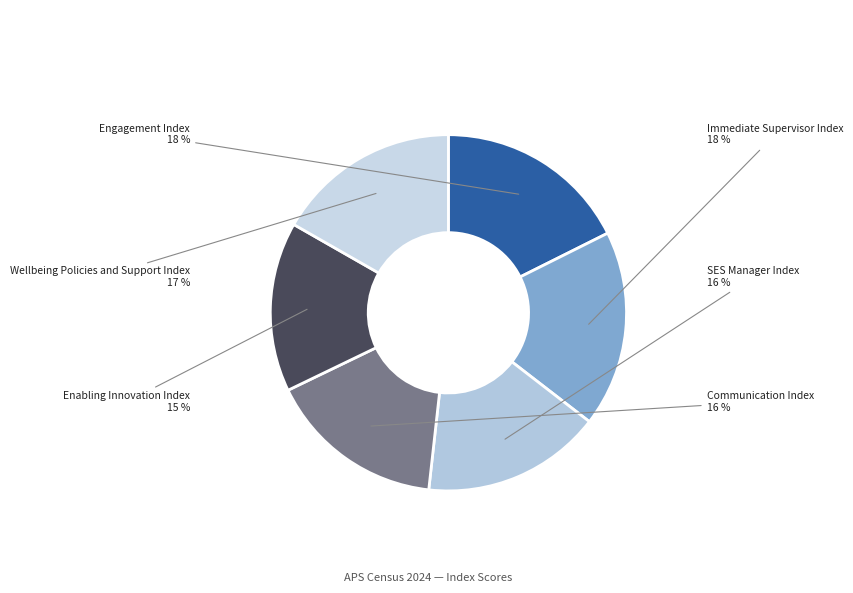

To the nearest percent, what is the difference between the Communication Index and Engagement Index slice percentages?

2%